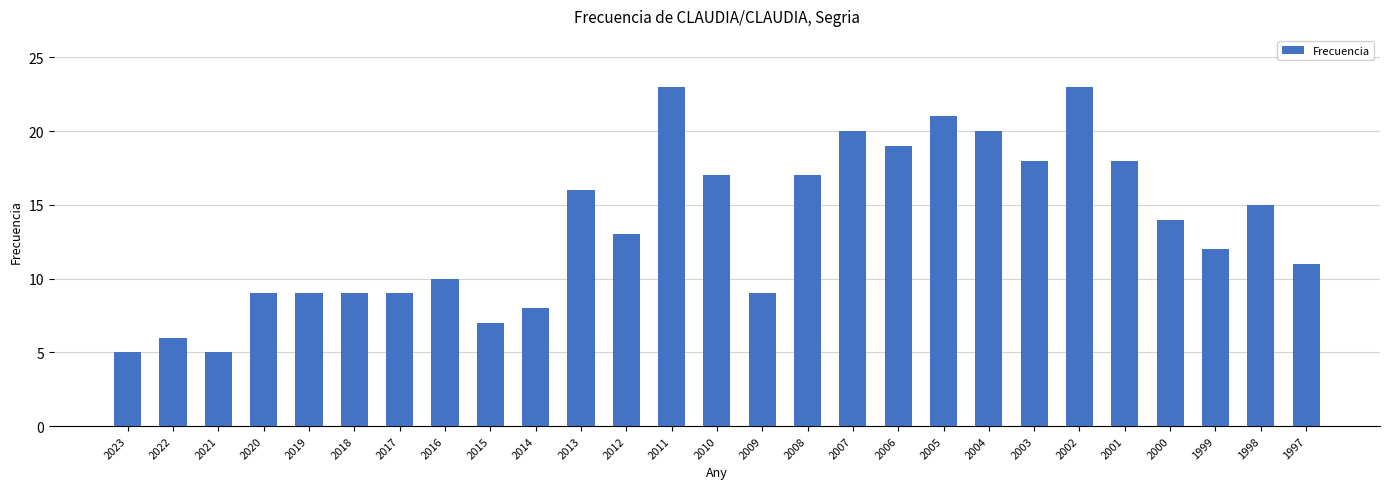

What is the maximum value shown in the chart?

23